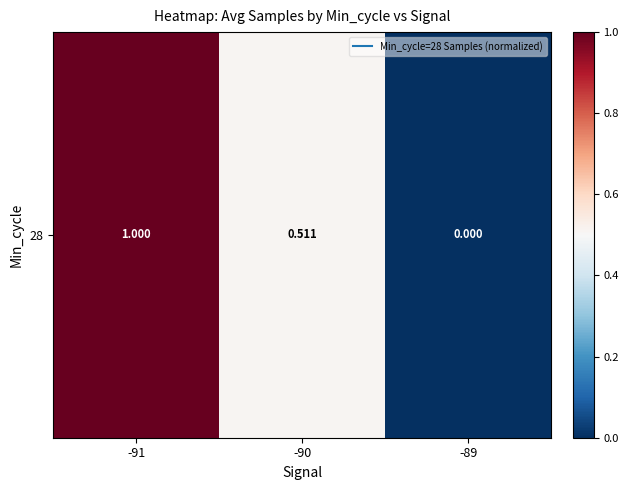

Rank the categories by value from lowest to highest.

-89, -90, -91